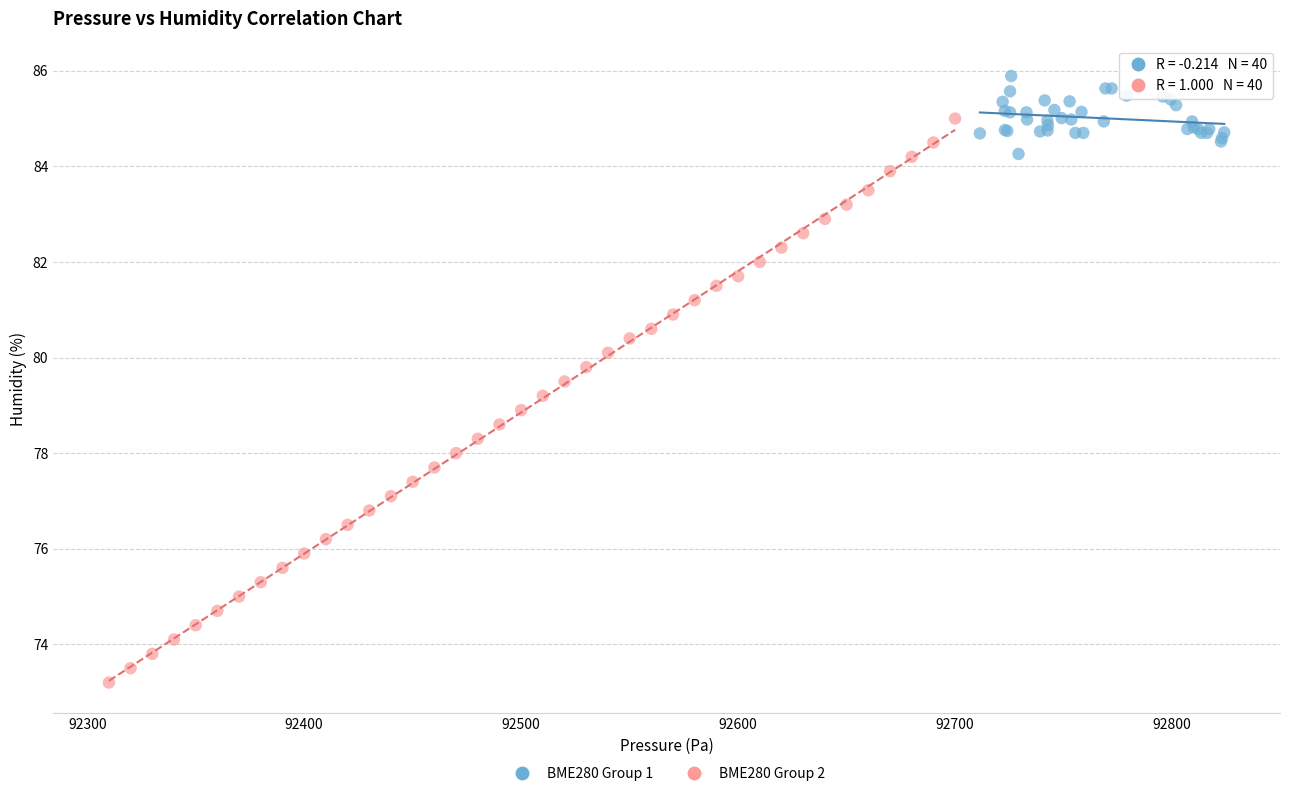

Which series has the largest Y range (max minus min)?

BME280 Group 2